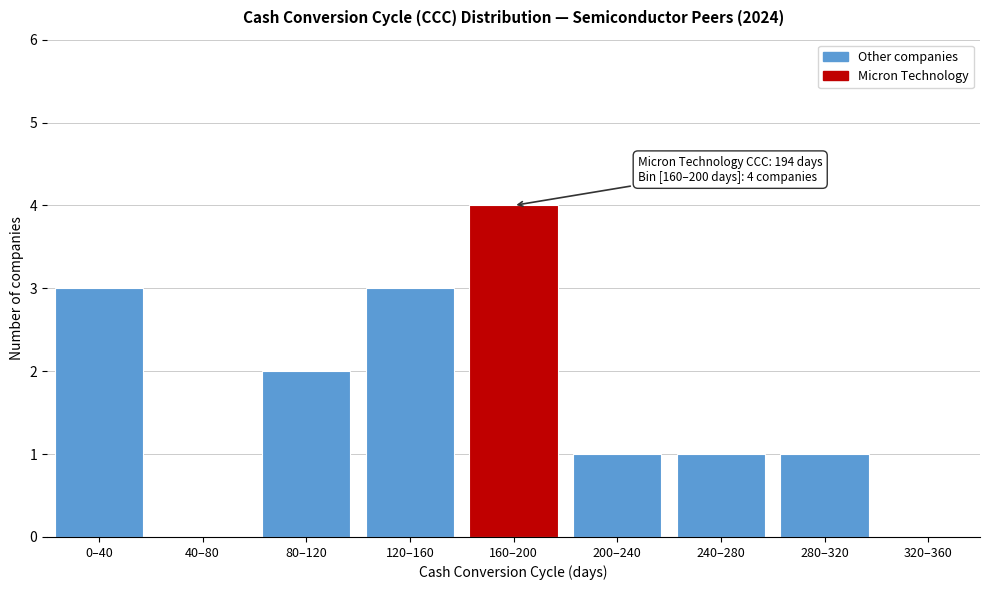

Reading left to right, what are all the values shown in this chart?

0–40=3	40–80=0	80–120=2	120–160=3	160–200=4	200–240=1	240–280=1	280–320=1	320–360=0